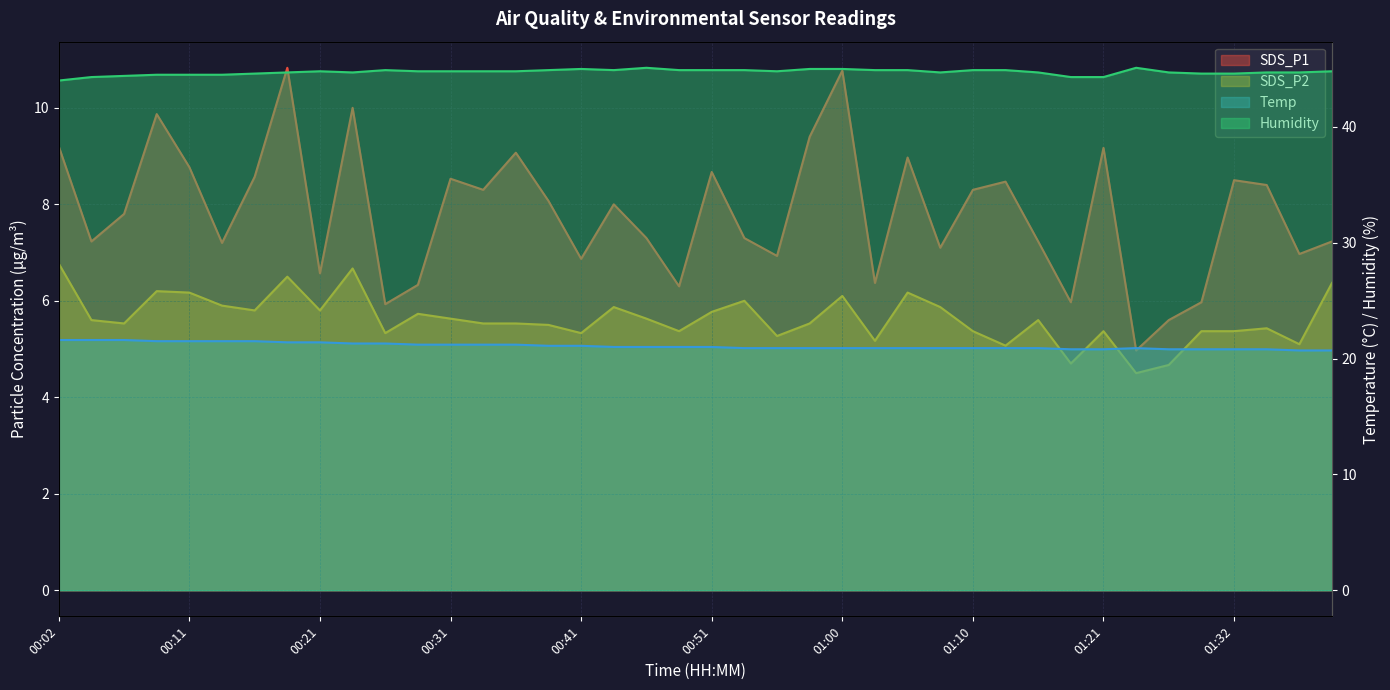

How many values in the SDS_P2 series are below 5?

3